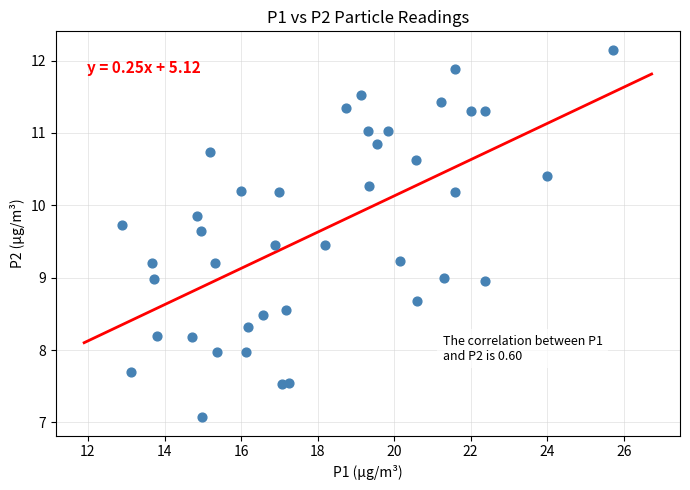

What is the range of X values (max minus min)?

12.8